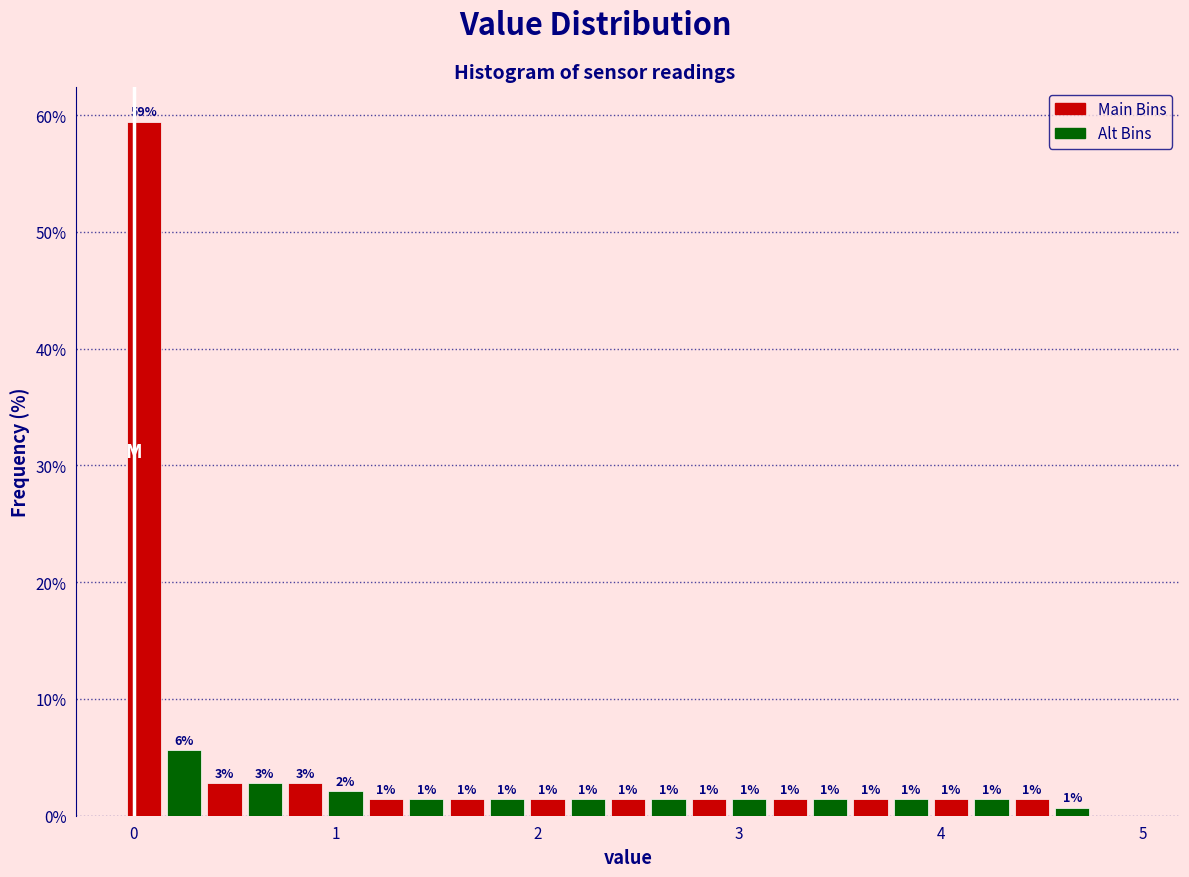

Around what value on the x-axis is the tallest bar? Give the approximate position of its centre, as read against the axis.

0.1